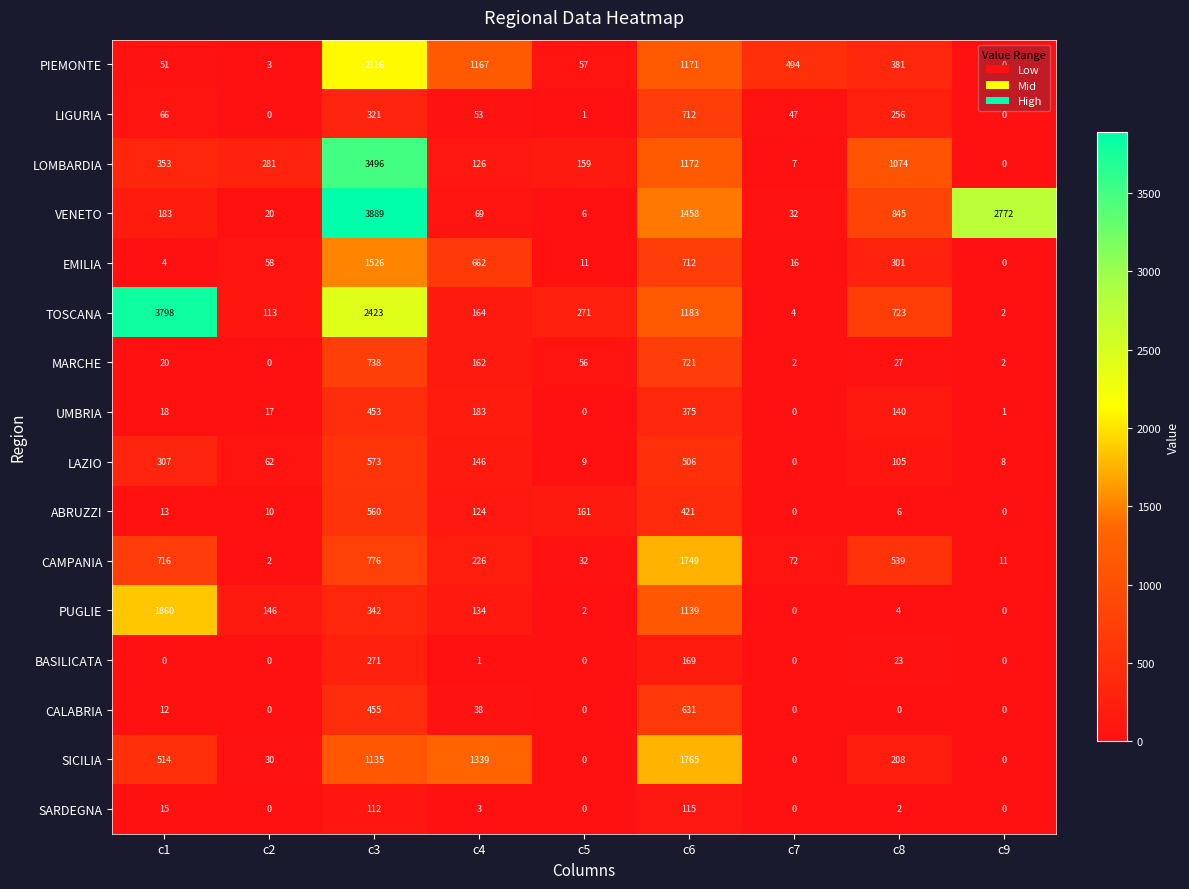

The value of LIGURIA at c6 is 712. True or false?

True